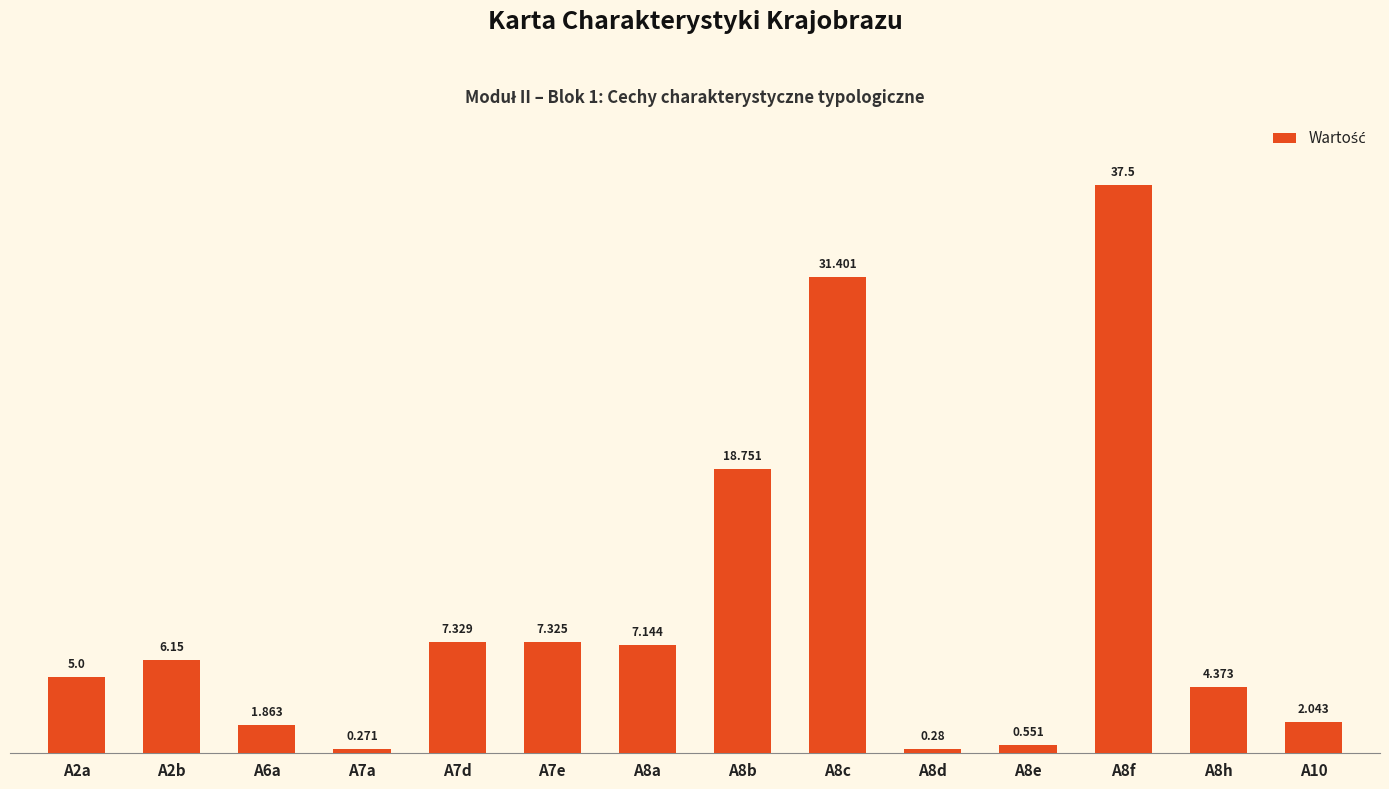

List the labels in order of value, smallest first.

A7a, A8d, A8e, A6a, A10, A8h, A2a, A2b, A8a, A7e, A7d, A8b, A8c, A8f